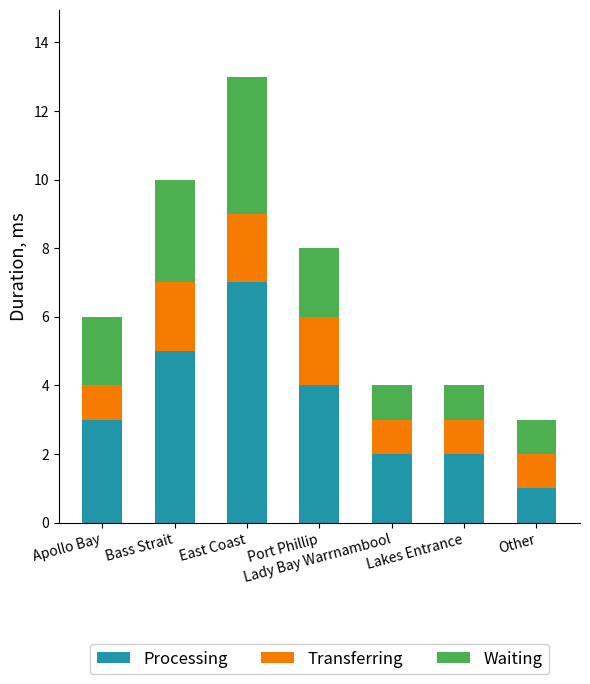

How many Processing values are between 2 and 5?

5